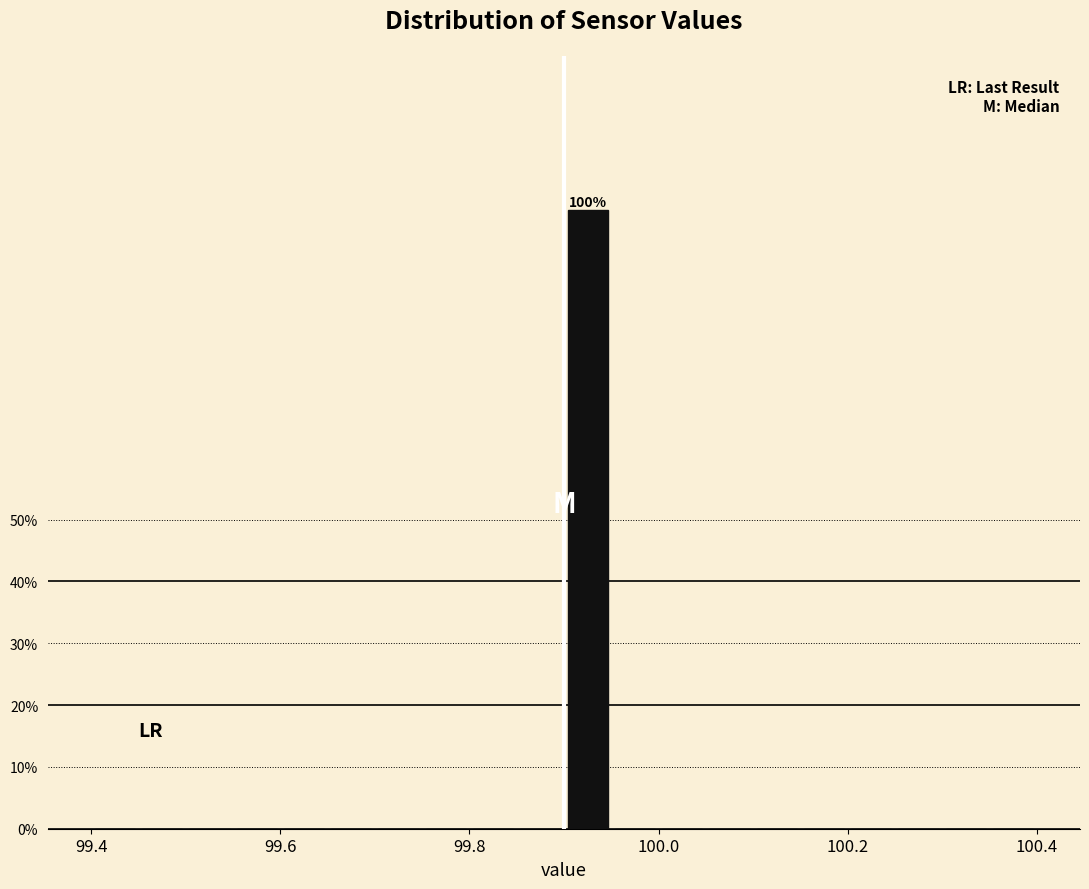

Around what value on the x-axis is the tallest bar? Give the approximate position of its centre, as read against the axis.

99.92